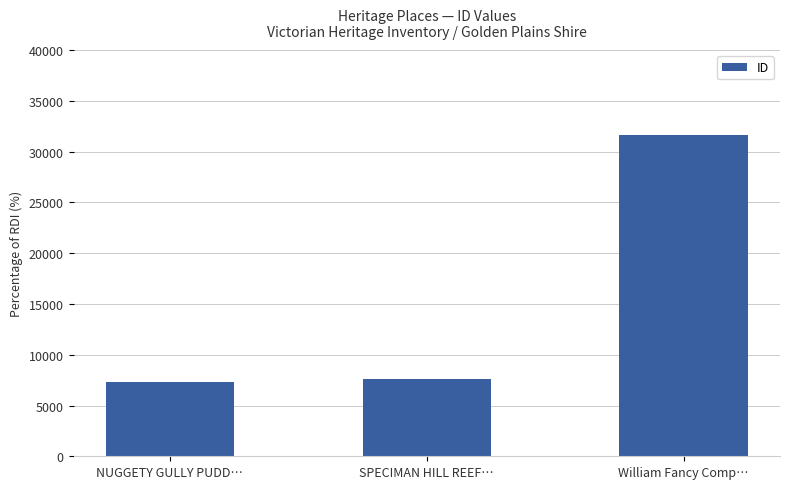

Between SPECIMAN HILL REEF… and William Fancy Comp…, which is larger?

William Fancy Comp…